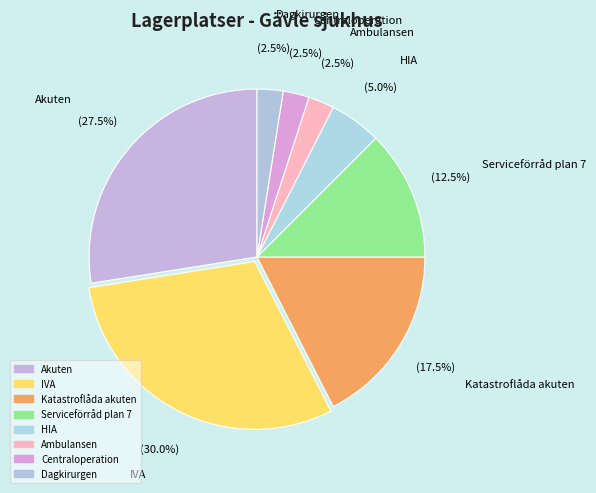

How many slices are in this pie chart?

8